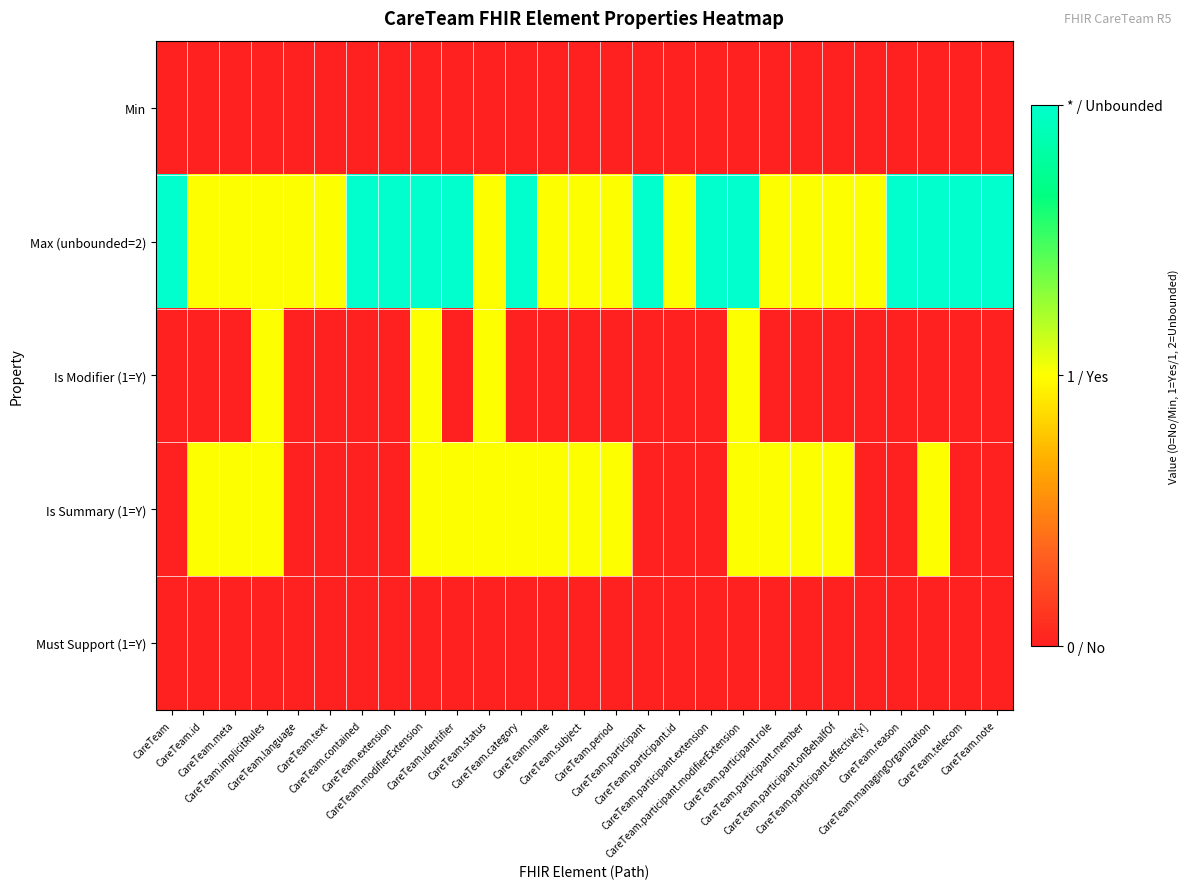

How many data points does each series have?

27